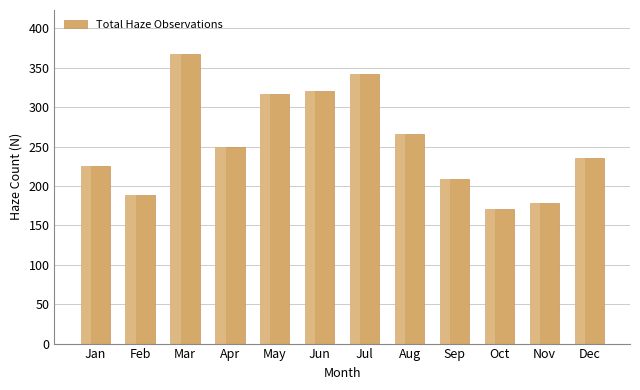

Rank the categories by value from lowest to highest.

Oct, Nov, Feb, Sep, Jan, Dec, Apr, Aug, May, Jun, Jul, Mar